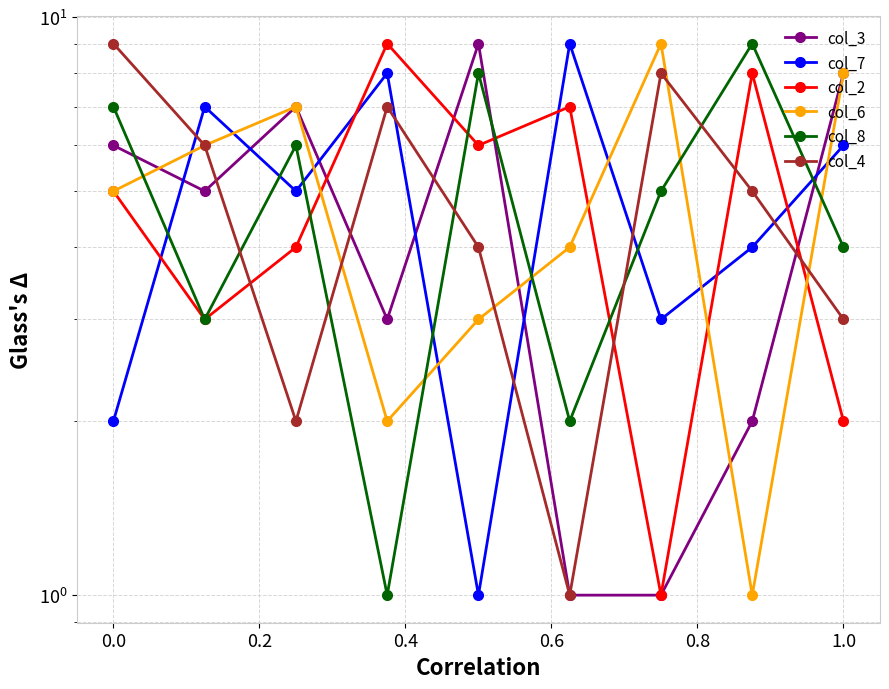

Which series has the largest total across all categories?

col_7